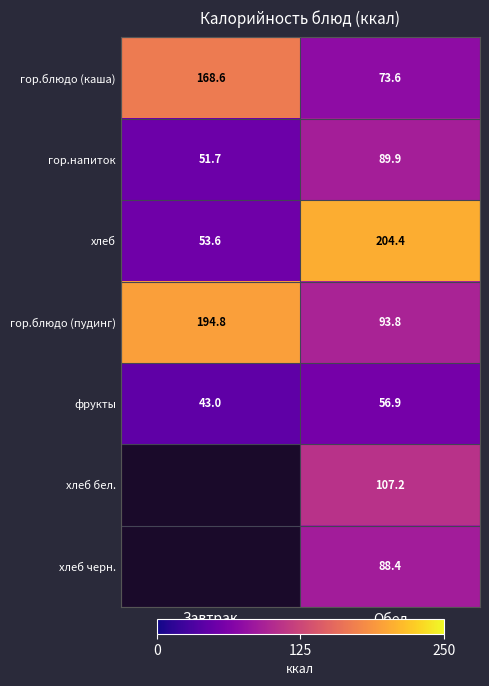

Is it true that хлеб equals 204.4 at Обед?

True